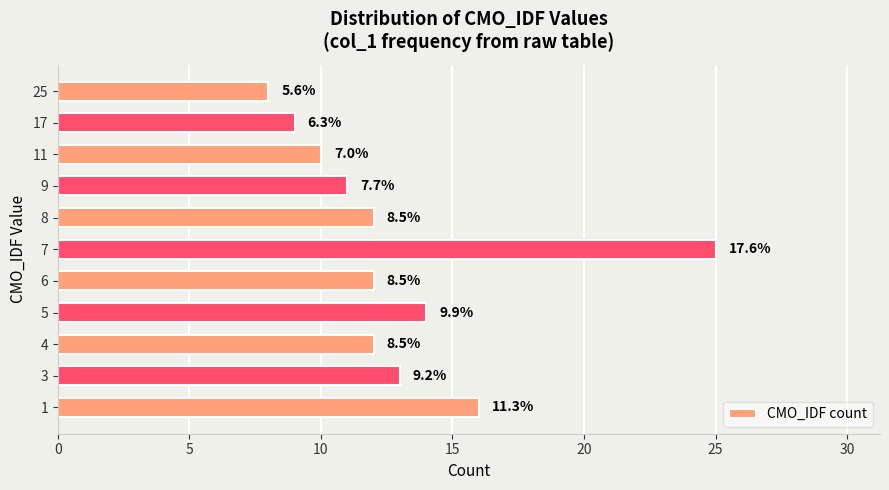

What is the minimum value shown in the chart?

8